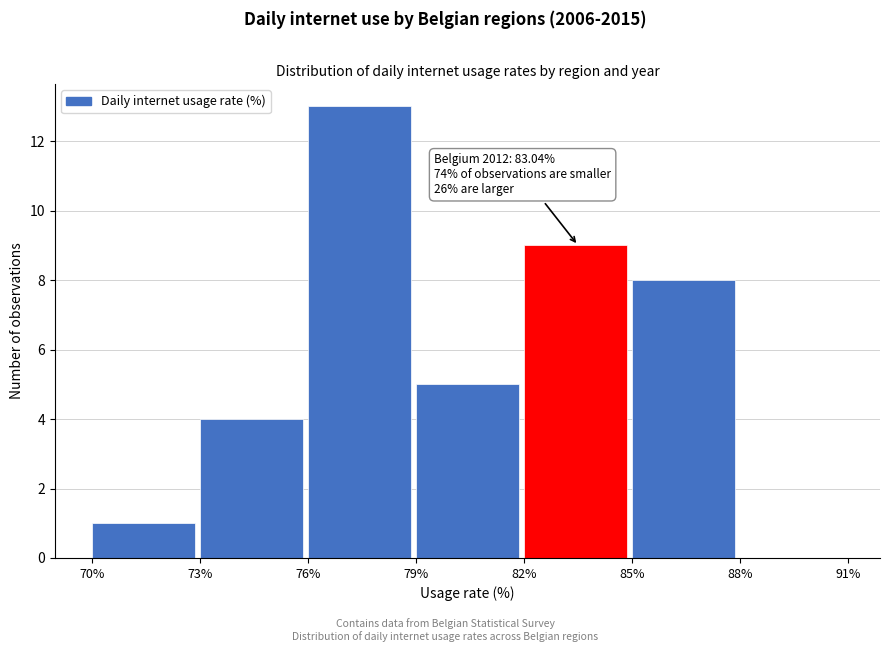

Which range on the x-axis has the tallest bar?

76% to 79%